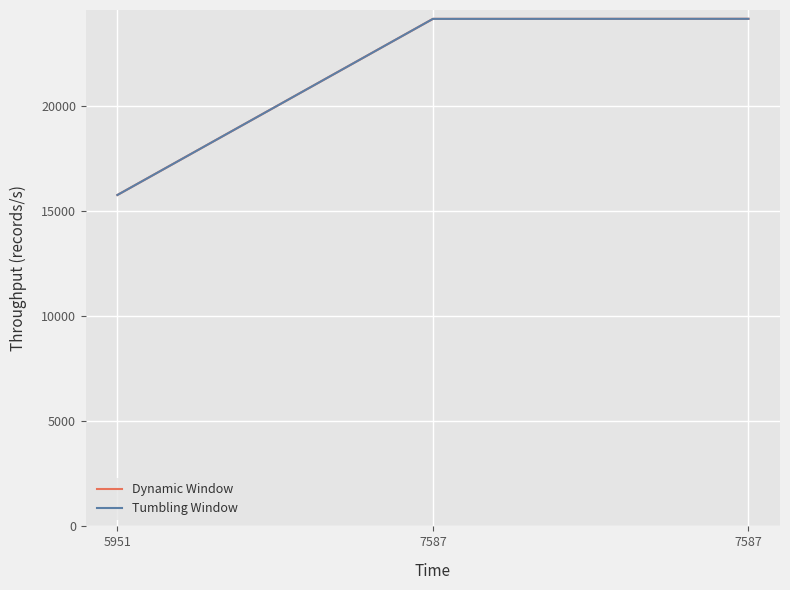

At how many categories does at least one series exceed 17837?

2